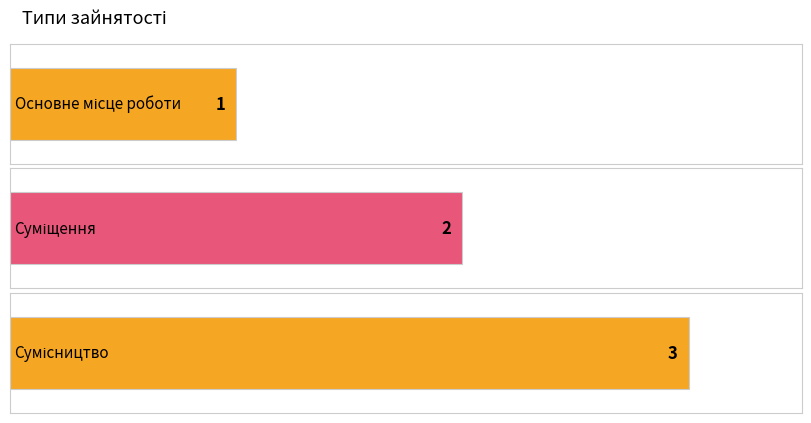

Where does the data first go above 2?

Сумісництво